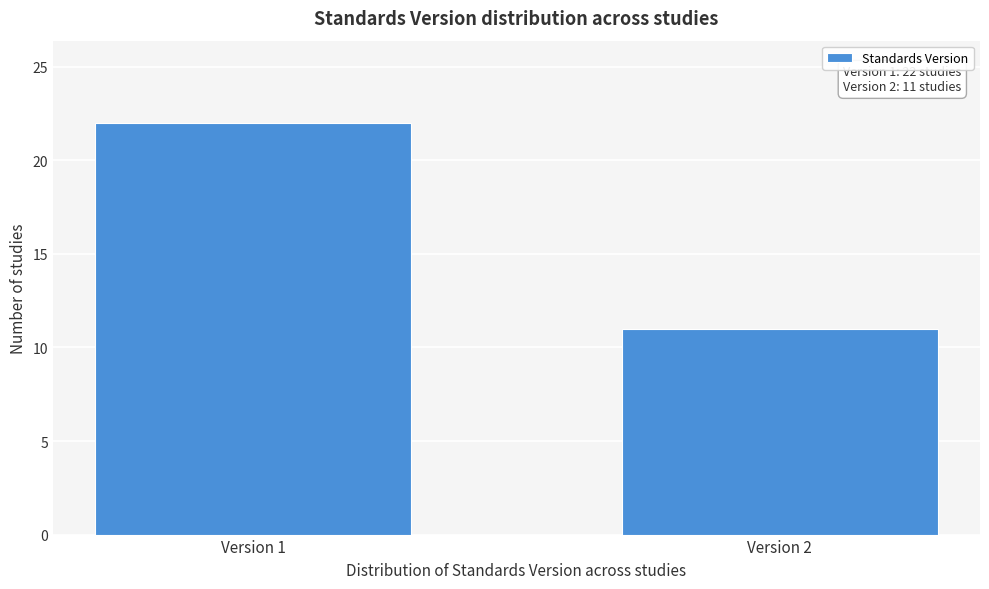

Reading left to right, transcribe all the data shown in this chart.

22	11